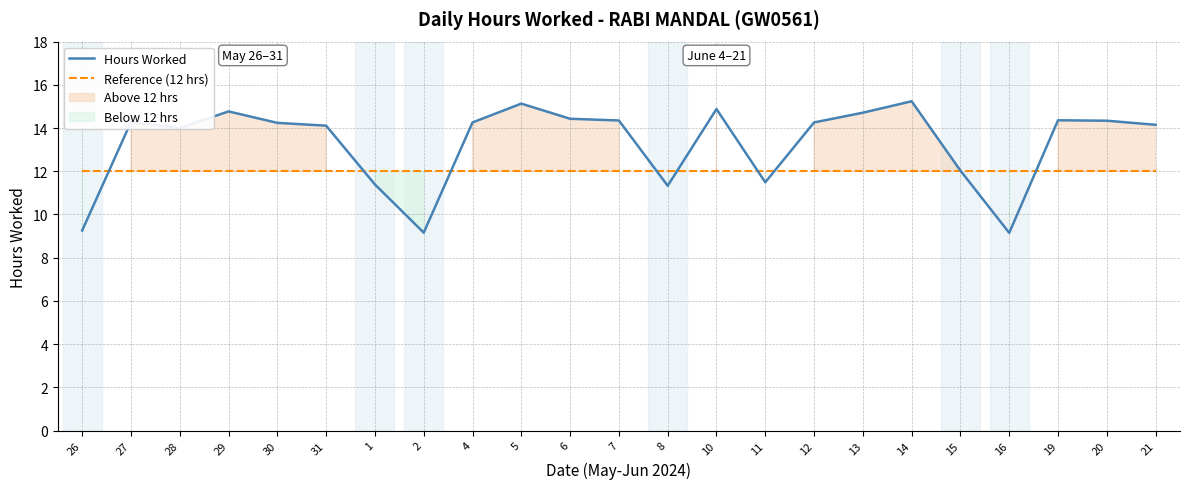

True or false: Reference (12 hrs) has a value of 12.0 at 2.

True